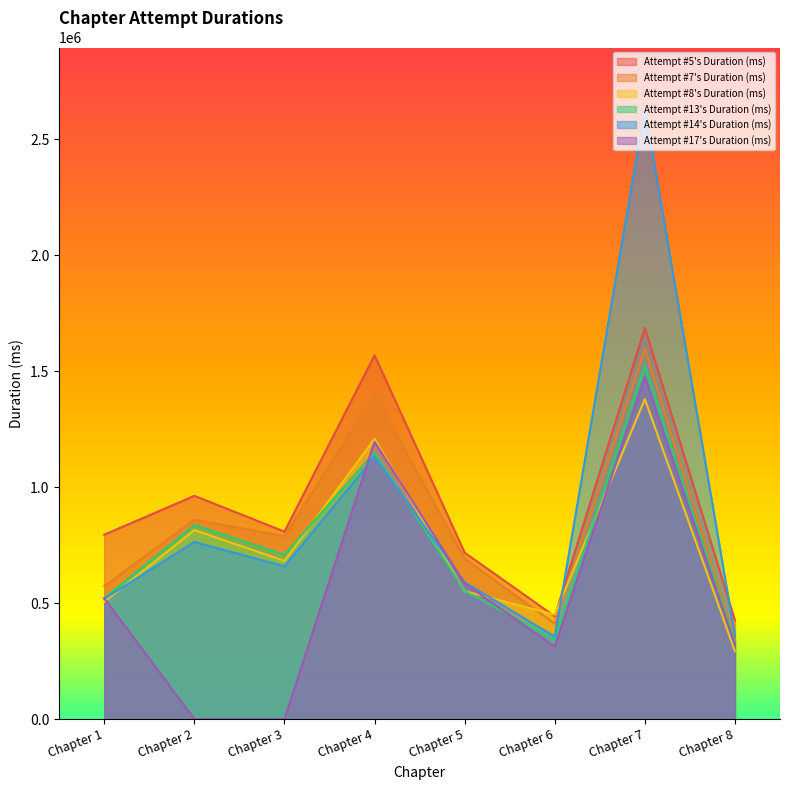

True or false: Attempt #17's Duration (ms) has more than 2 points higher than both neighbors.

False